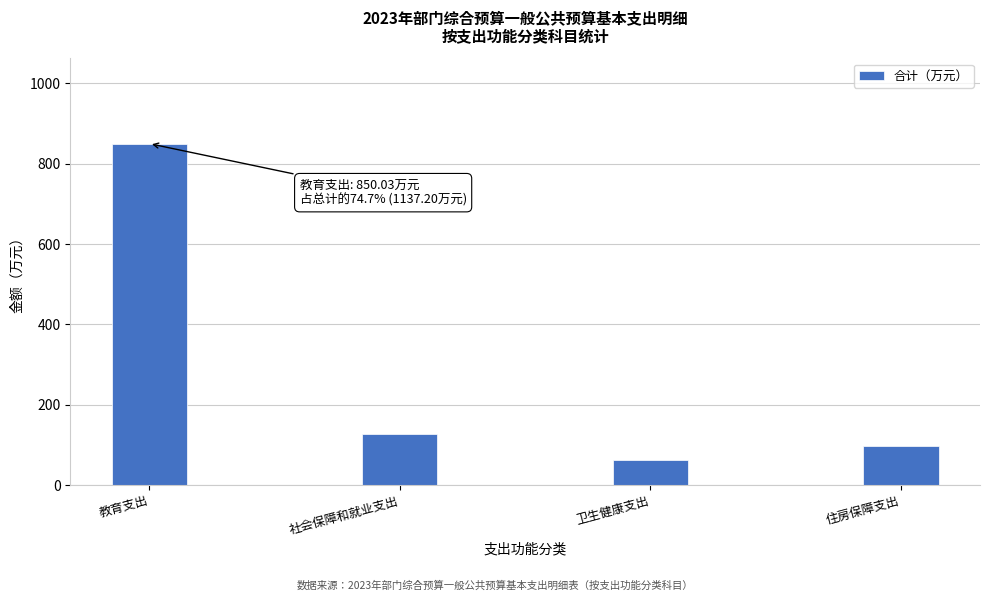

Reading left to right, transcribe all the data shown in this chart.

教育支出=850.0	社会保障和就业支出=128.0	卫生健康支出=62.9	住房保障支出=96.3